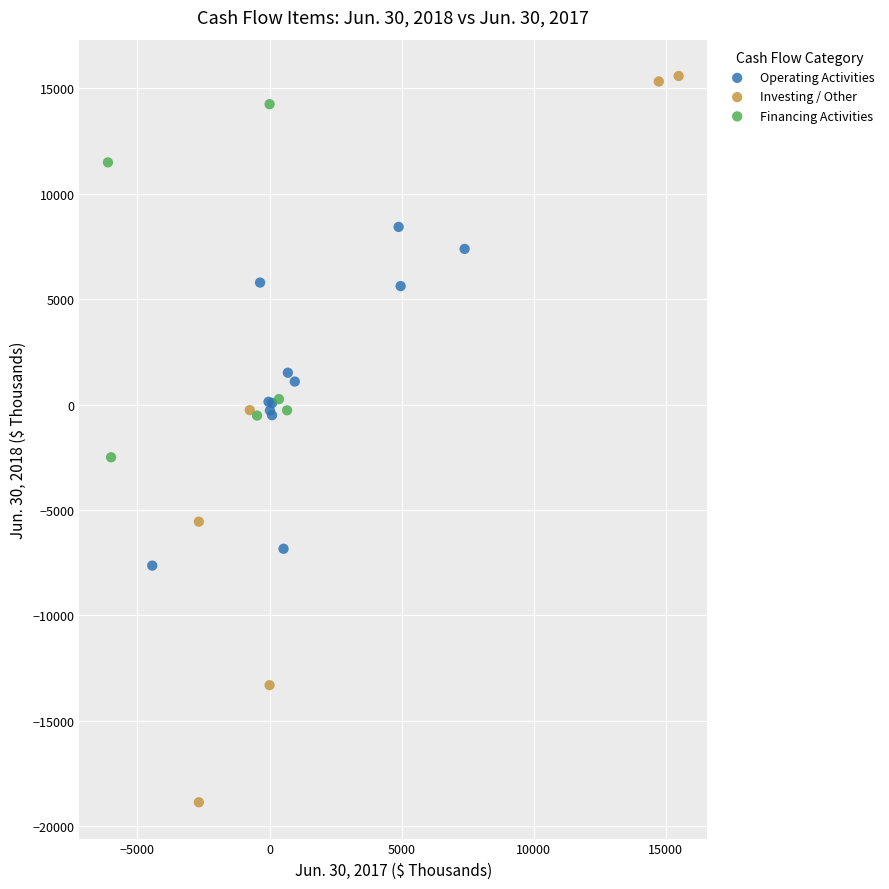

Which series contains the highest Y value?

Investing / Other